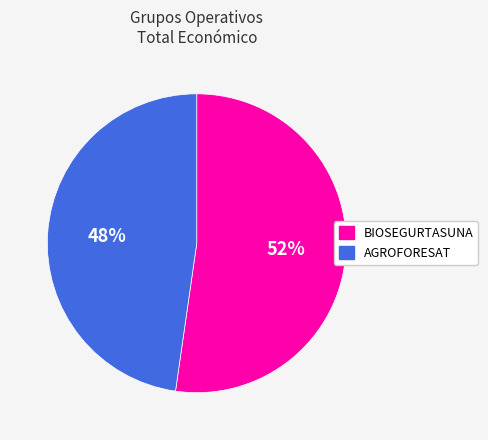

Is the sum of AGROFORESAT and BIOSEGURTASUNA greater than half?

Yes